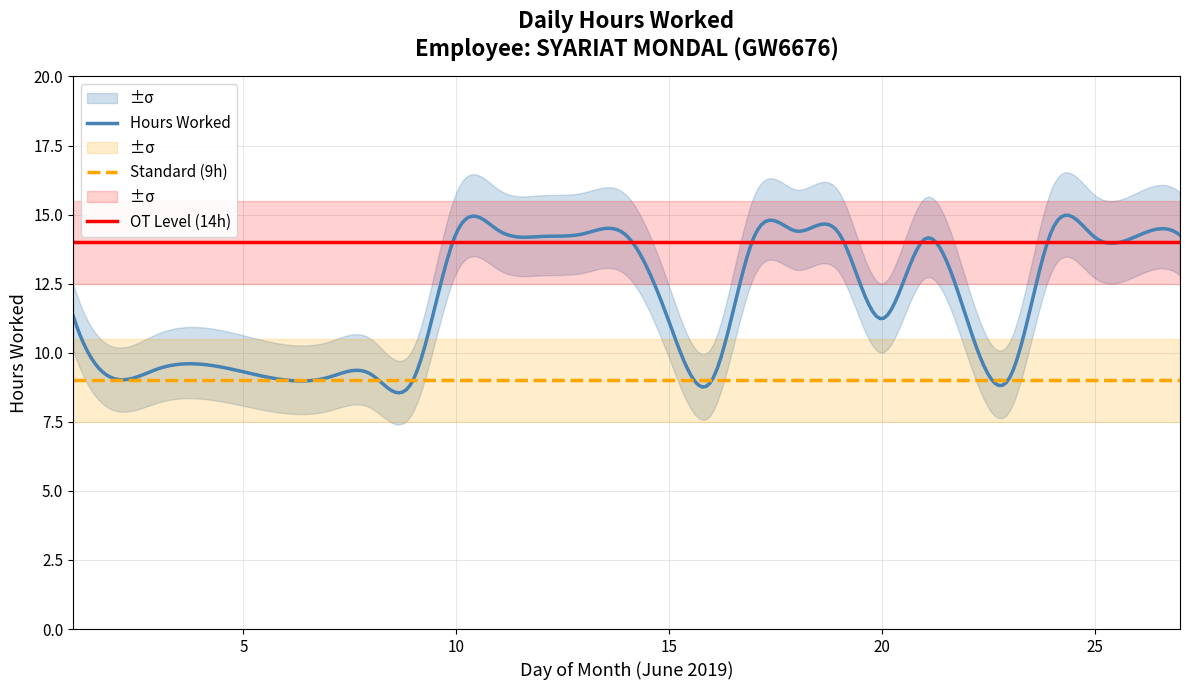

The value of Hours Upper at 14 is 10.8. True or false?

False